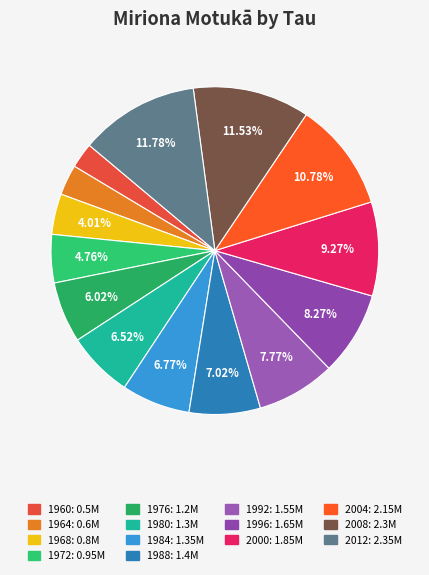

Count the number of slices in the pie.

14